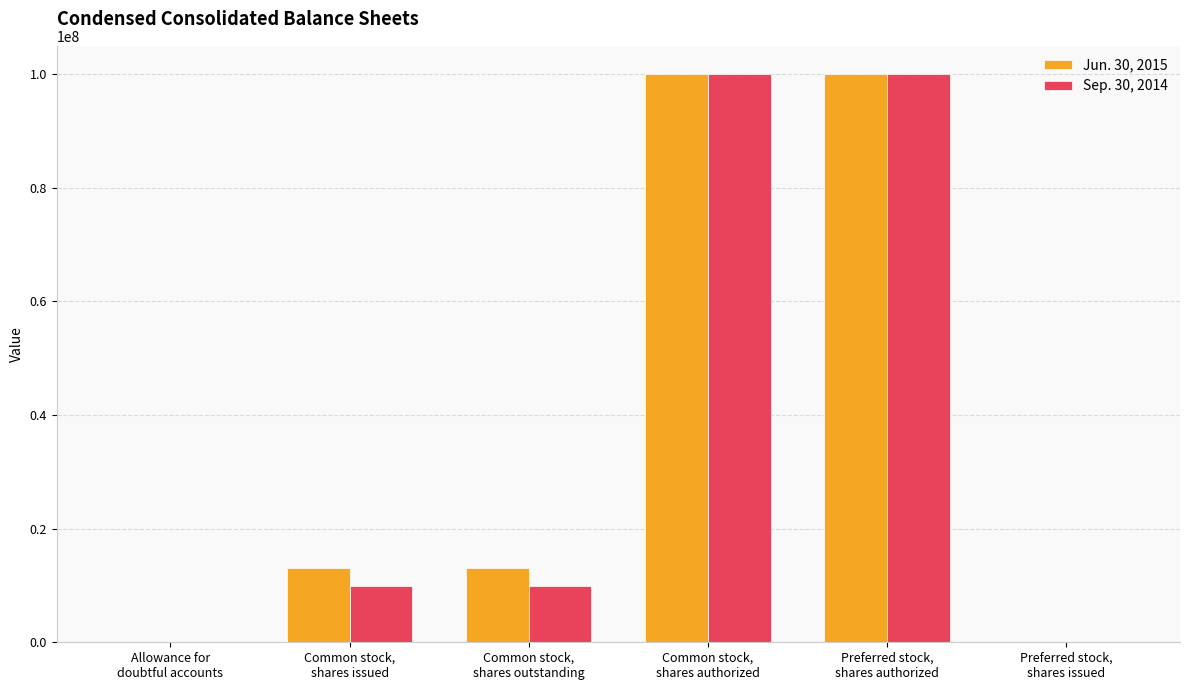

Does the chart contain stacked bars?

No